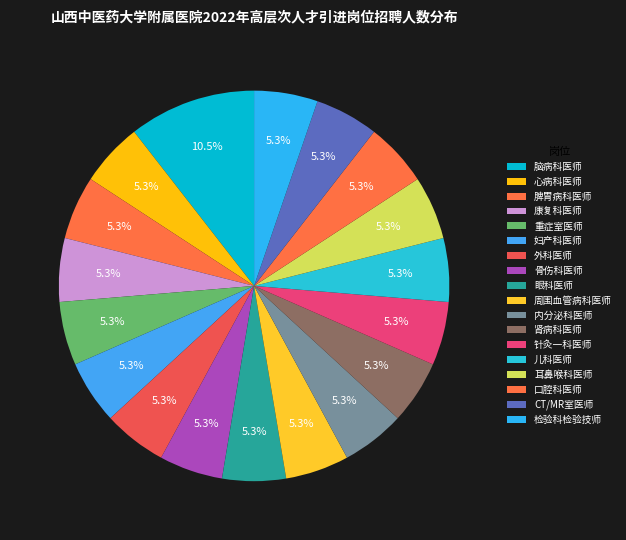

To the nearest percent, what percentage of the pie is 重症室医师?

5%